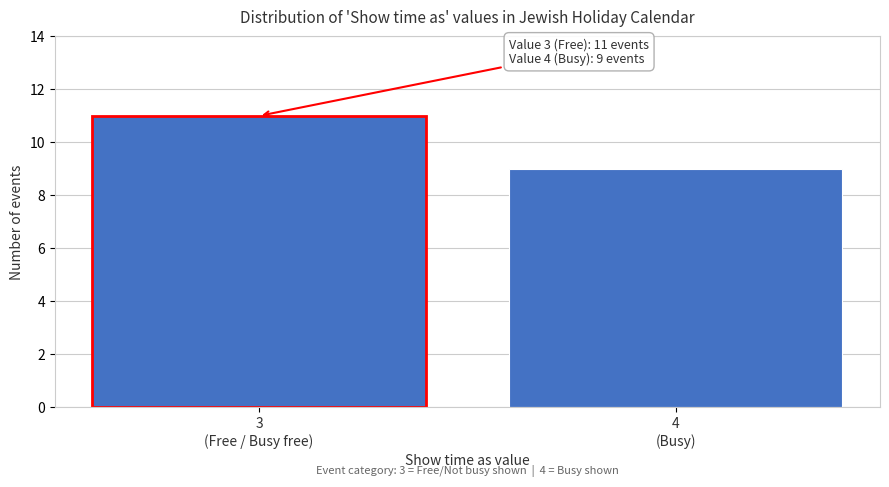

Reading right to left, what are all the values shown in this chart?

9	11